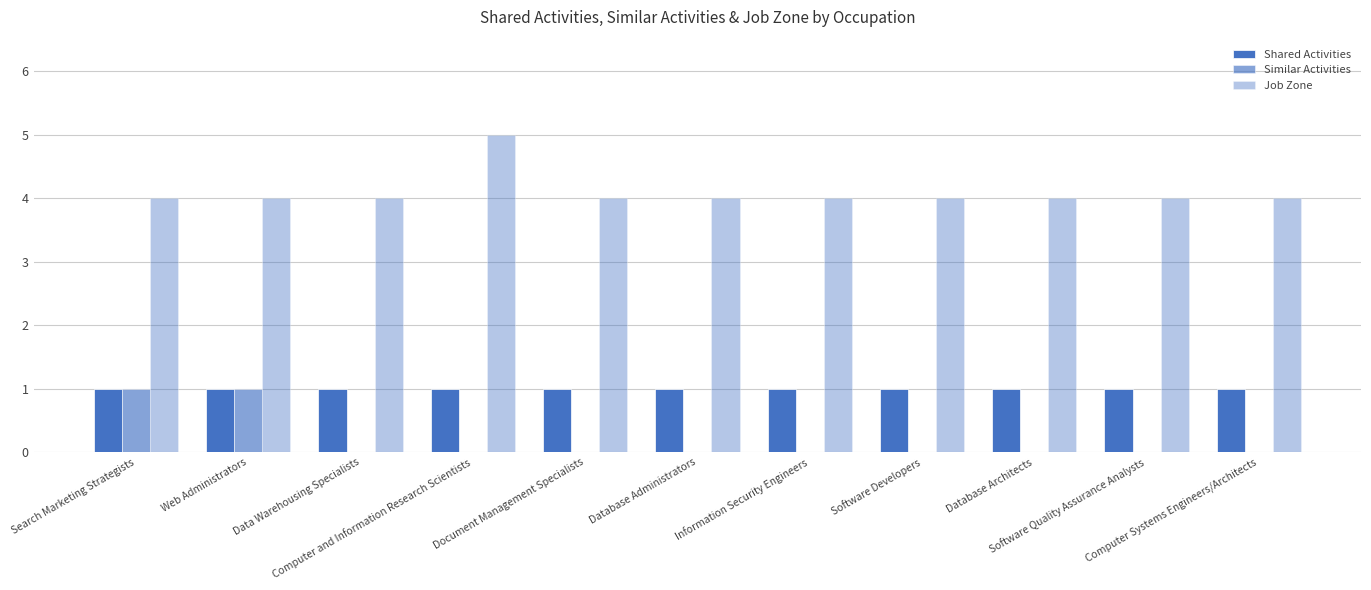

What is the label of the 4th bar from the right?

Software Developers